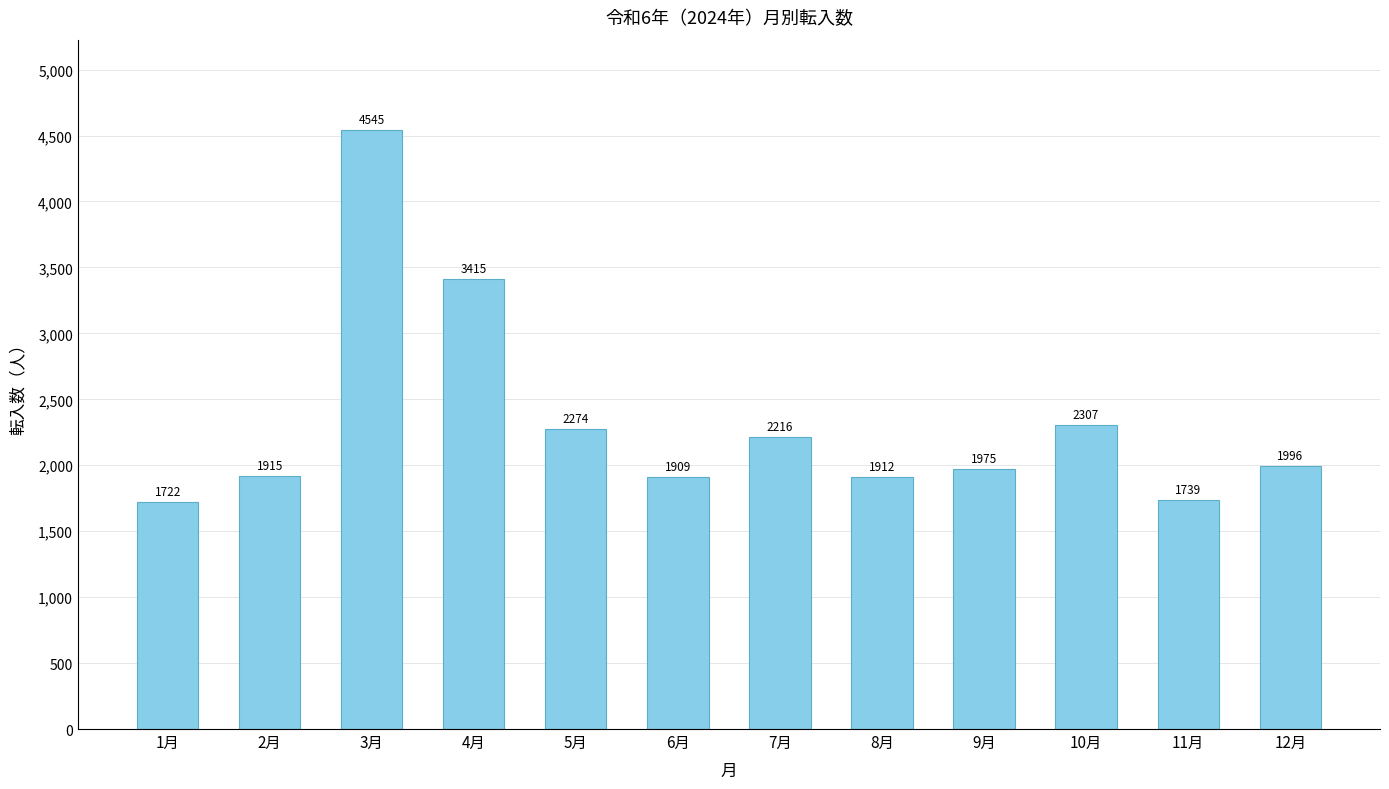

What is the label of the 9th bar from the right?

4月